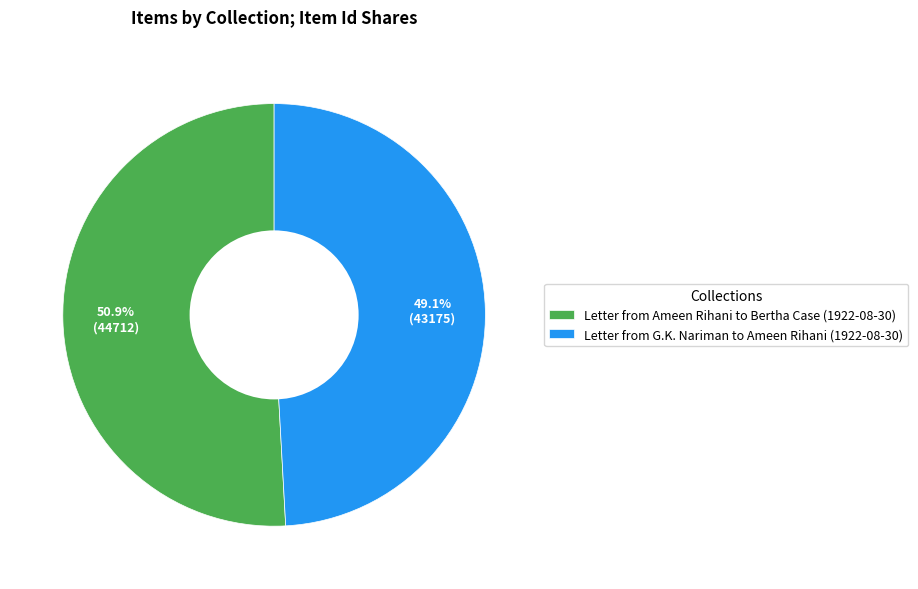

Does Letter from G.K. Nariman to Ameen Rihani (1922-08-30) account for over 50% of the chart?

No